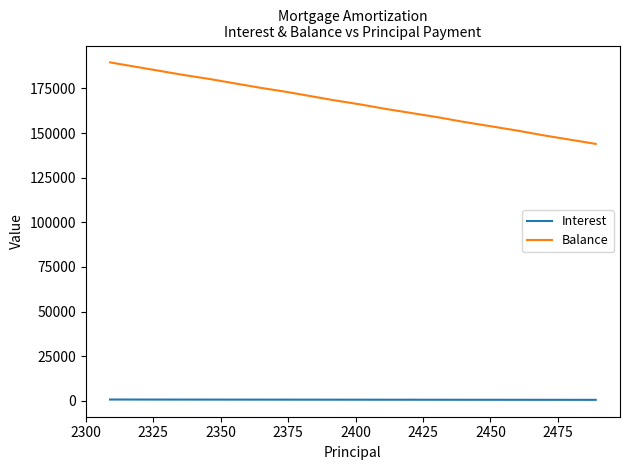

Rank the series by their average value, from highest to lowest.

Balance, Interest